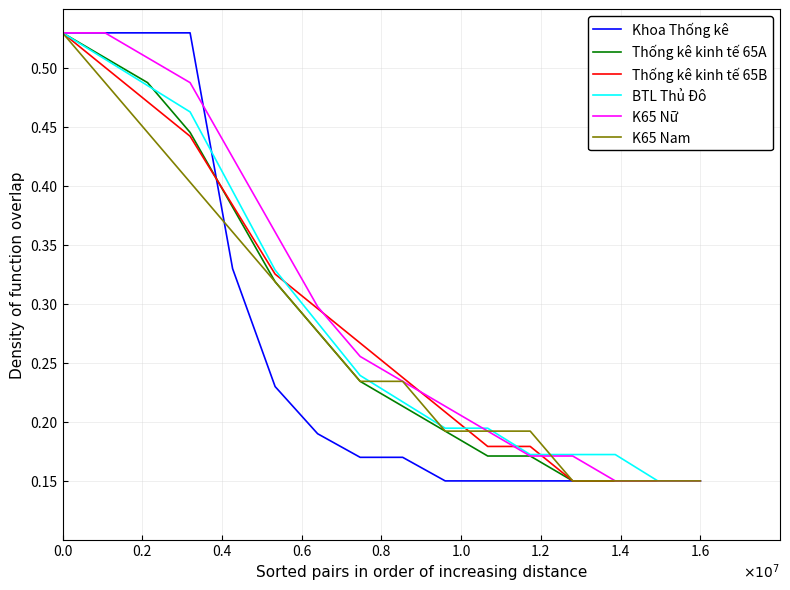

True or false: Khoa Thống kê and K65 Nữ cross at least once.

True